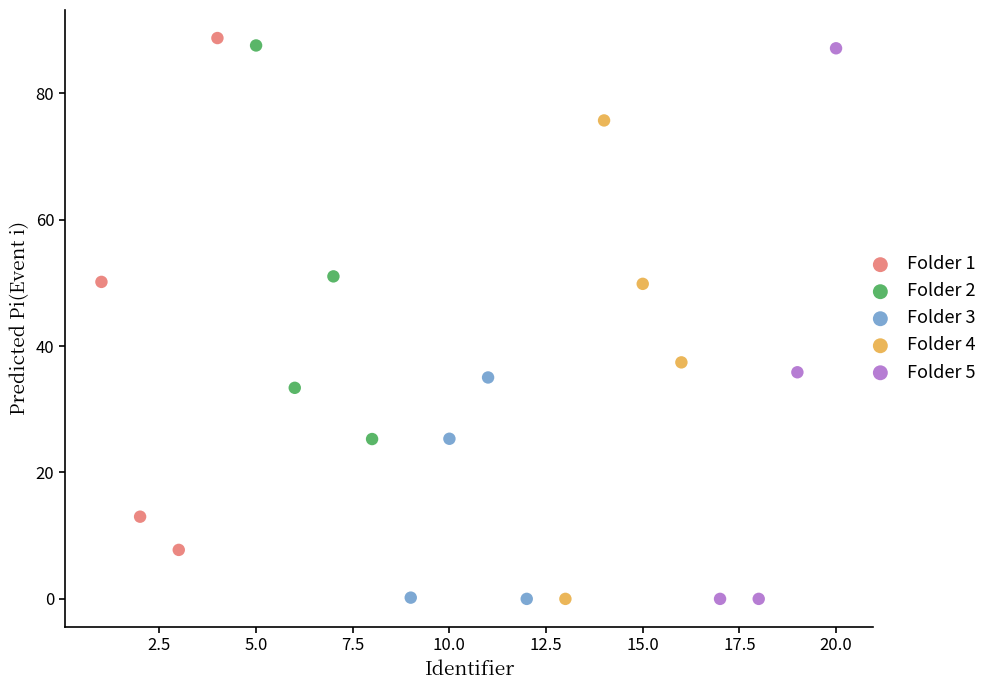

What are all the series names shown in the legend?

Folder 1, Folder 2, Folder 3, Folder 4, Folder 5